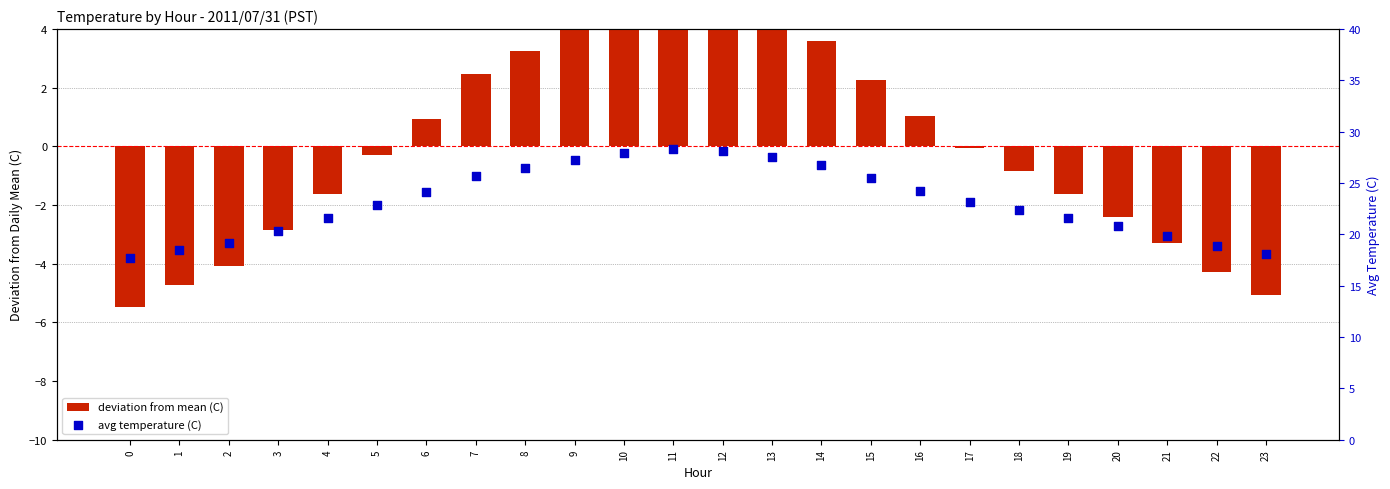

Which series has the largest Y range (max minus min)?

deviation from mean (C)